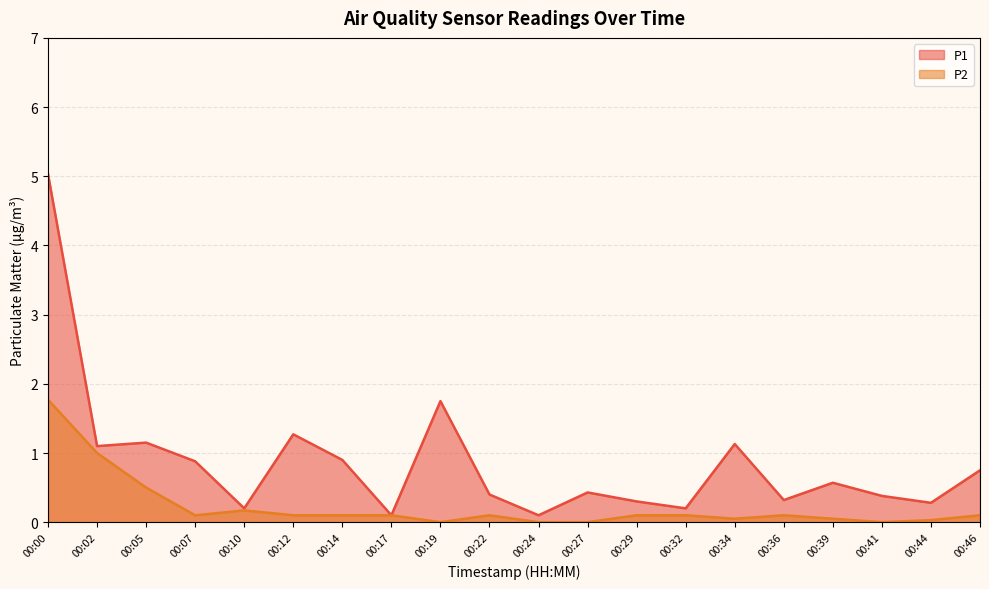

Where is P1 nearest to the value 2?

00:19